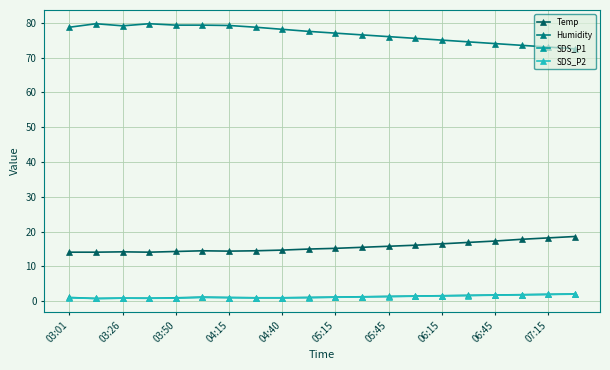

True or false: SDS_P2 has more than 0 points higher than both neighbors.

True